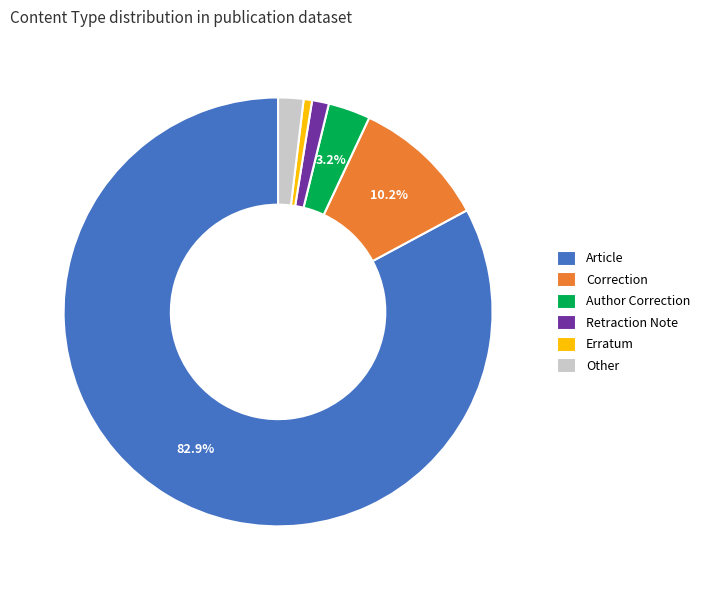

How many segments does this pie chart have?

6